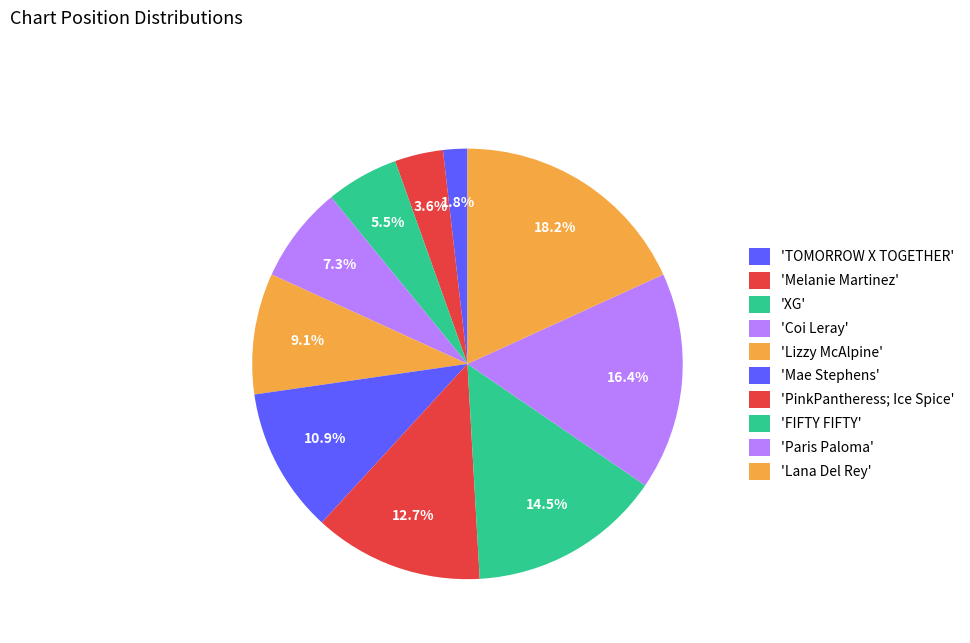

How many slices are in this pie chart?

10